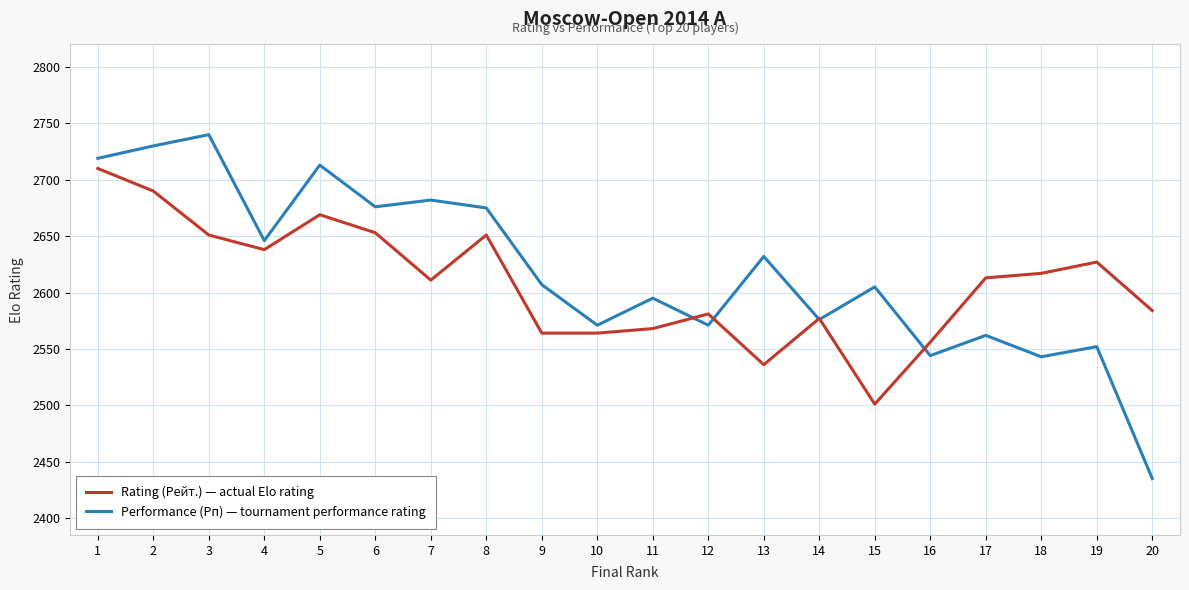

What is the minimum value shown in the chart?

2435